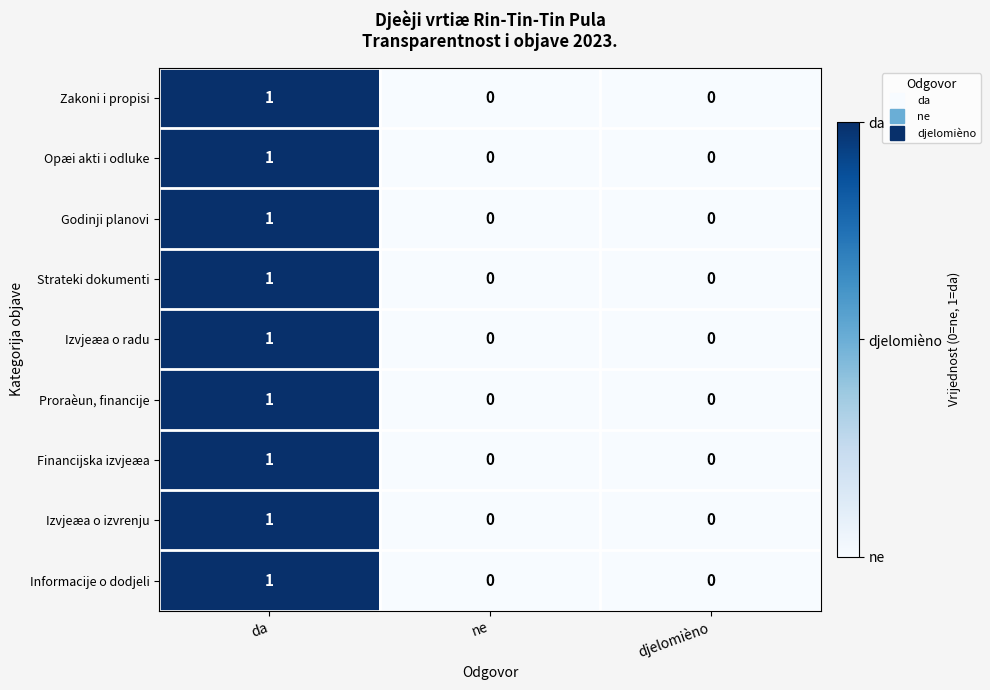

The value of Zakoni i propisi at djelomièno is 1. True or false?

False